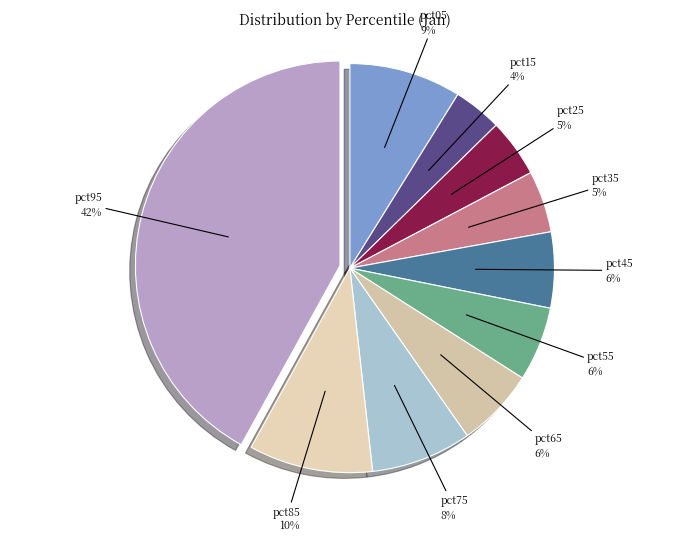

What is the smallest slice in the pie chart?

pct15